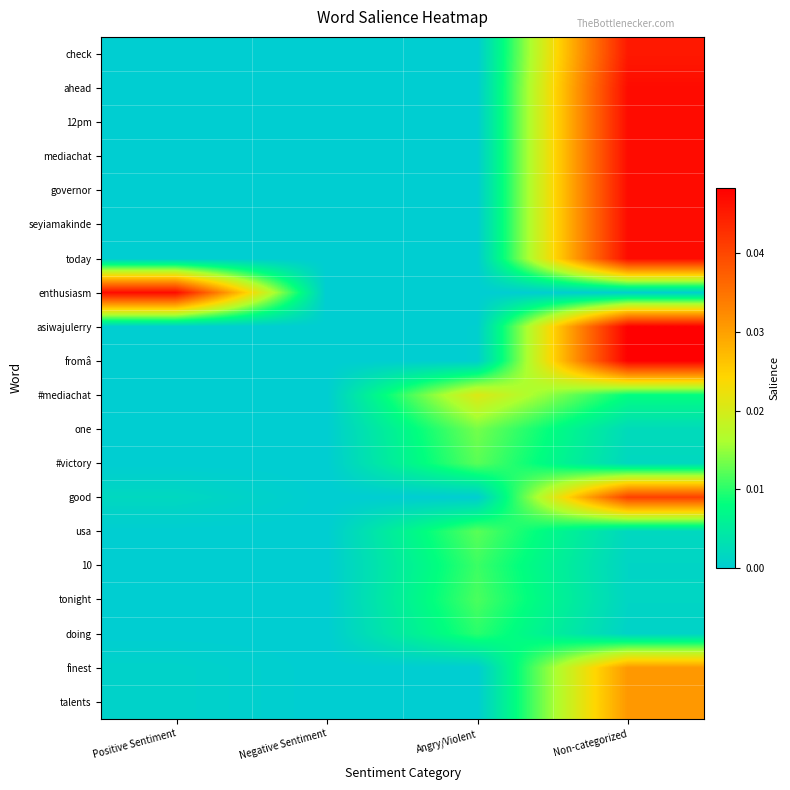

At how many categories does at least one series exceed 0?

3